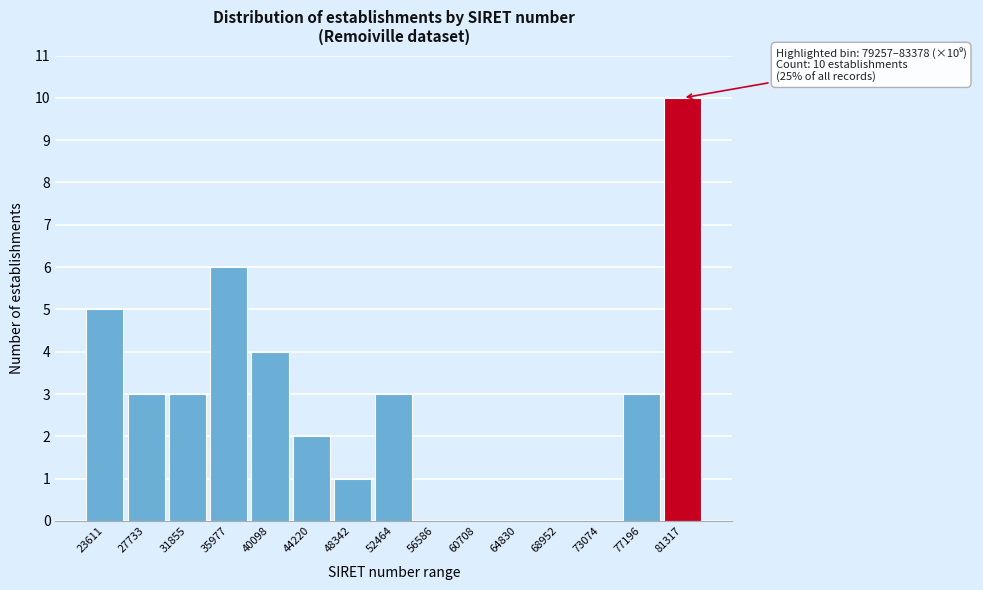

Reading left to right, what are all the values shown in this chart?

23611=5	27733=3	31855=3	35977=6	40098=4	44220=2	48342=1	52464=3	56586=0	60708=0	64830=0	68952=0	73074=0	77196=3	81317=10